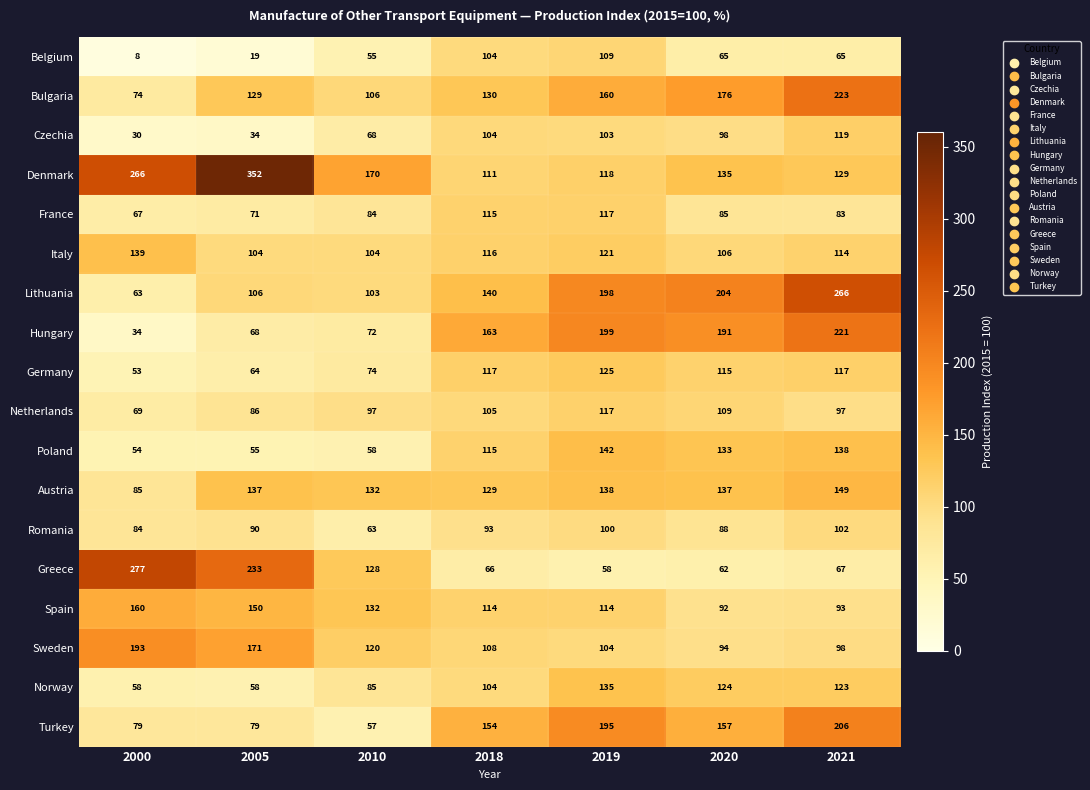

Which series has the widest spread of values?

Denmark